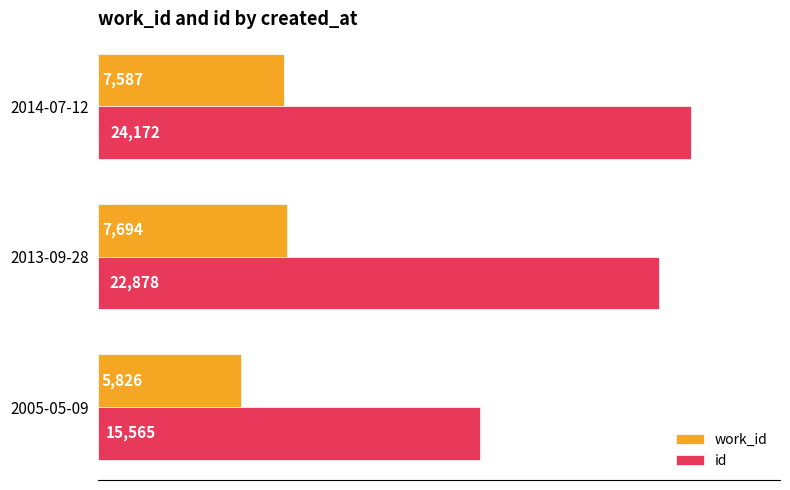

The id series shows 6001 at 2013-09-28. True or false?

False